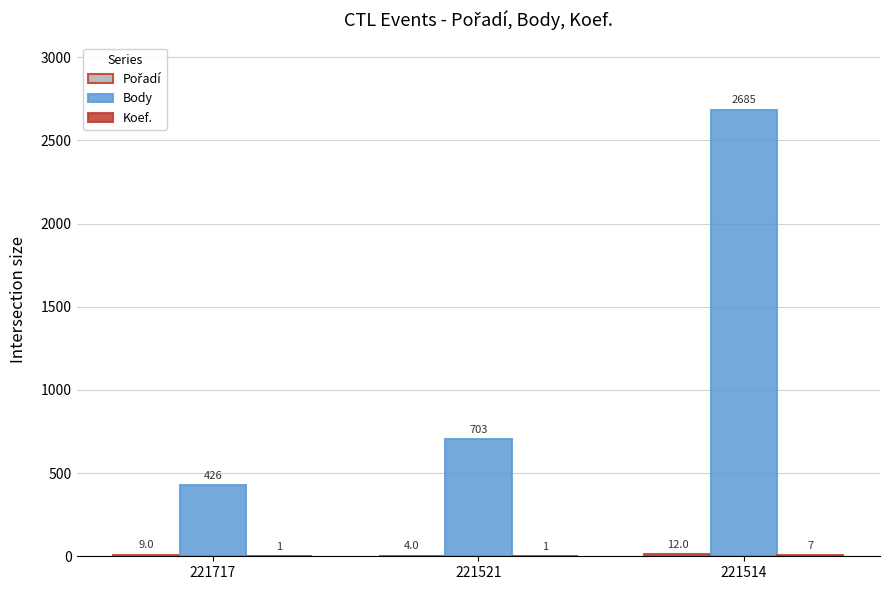

Are the bars grouped side by side (vs. stacked)?

Yes